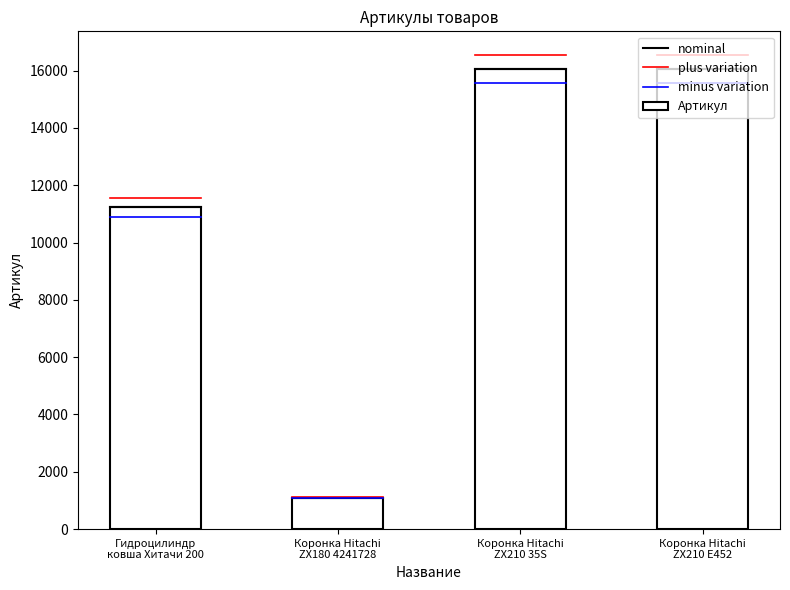

What is the difference between the maximum and second lowest values?

4838